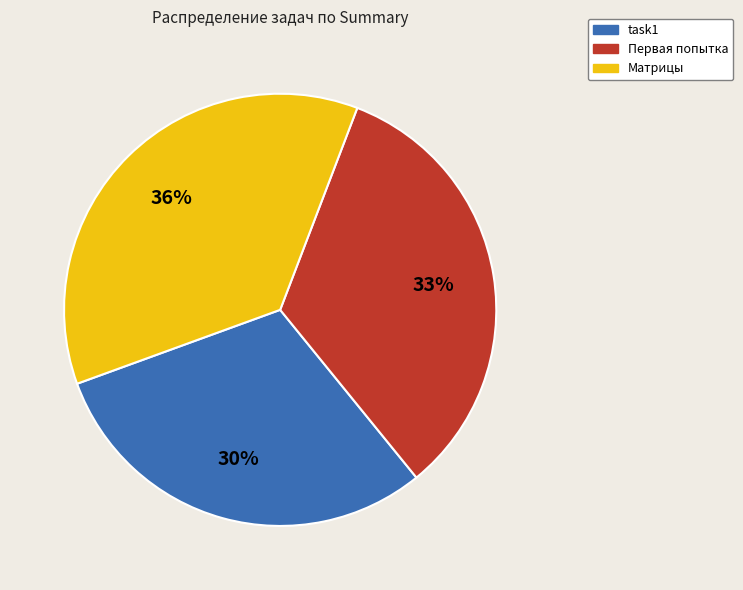

What is the largest slice in the pie chart?

Матрицы